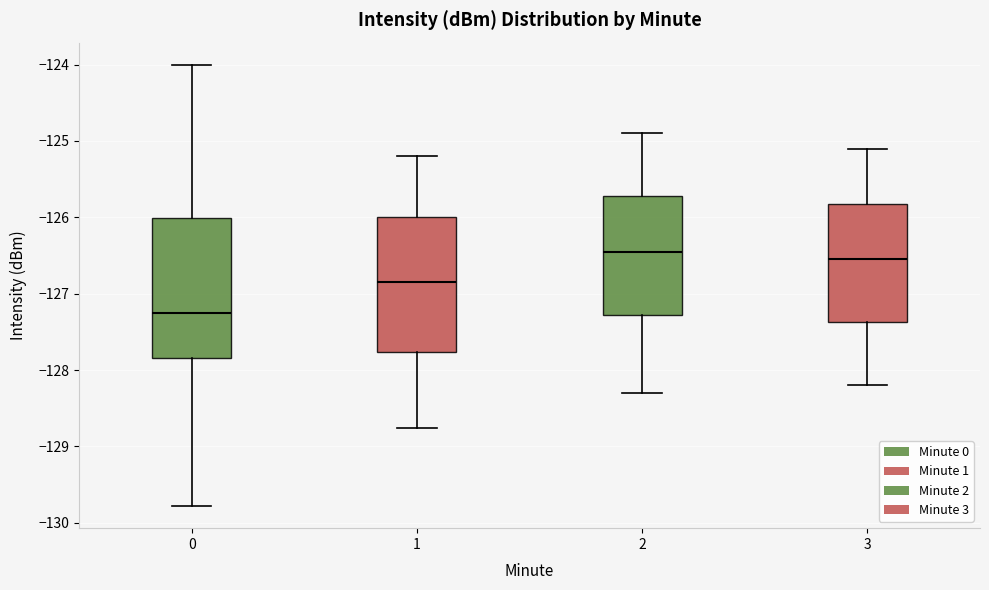

Which box has the lowest median line?

0